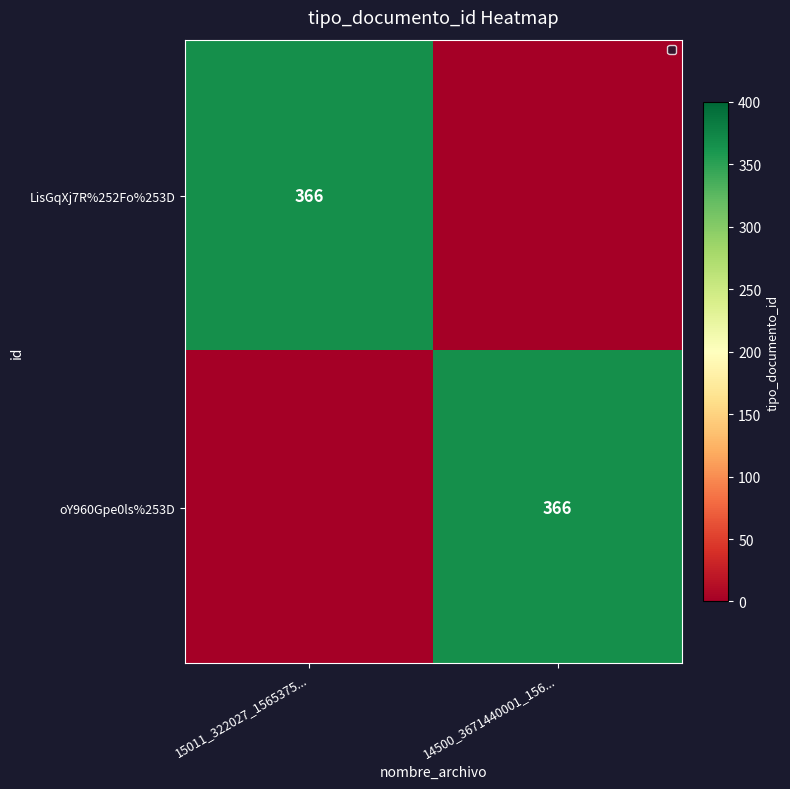

The oY960Gpe0ls%253D series shows 200 at 14500_3671440001_156.... True or false?

False